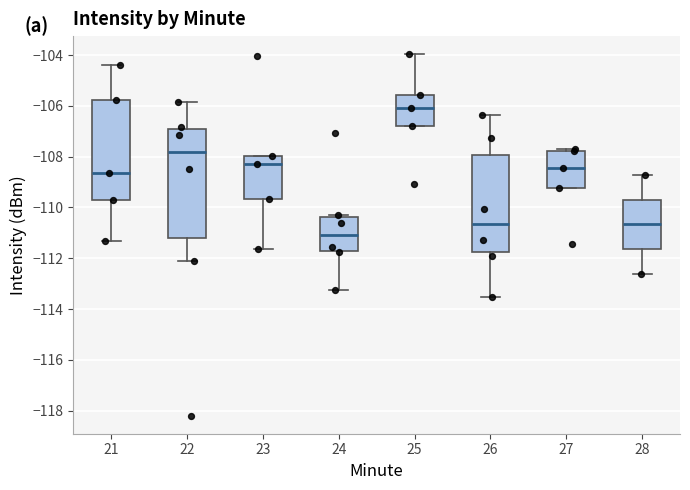

Reading left to right, transcribe this box plot: for each box, give where its median line is, the range the box spans, and where its two whiskers end, as read against the y-axis. The values are not printed on the chart, so give them approximately, as read against the axis.

21: median -108.6, box -109.8 to -105.8, whiskers -111.4 to -104.4
22: median -107.8, box -111.2 to -107.0, whiskers -112.2 to -105.8
23: median -108.2, box -109.6 to -108.0, whiskers -111.6 to -108.0
24: median -111.0, box -111.8 to -110.4, whiskers -113.2 to -110.2
25: median -106.0, box -106.8 to -105.6, whiskers -106.8 to -104.0
26: median -110.6, box -111.8 to -108.0, whiskers -113.6 to -106.4
27: median -108.4, box -109.2 to -107.8, whiskers -109.2 to -107.6
28: median -110.6, box -111.6 to -109.6, whiskers -112.6 to -108.8